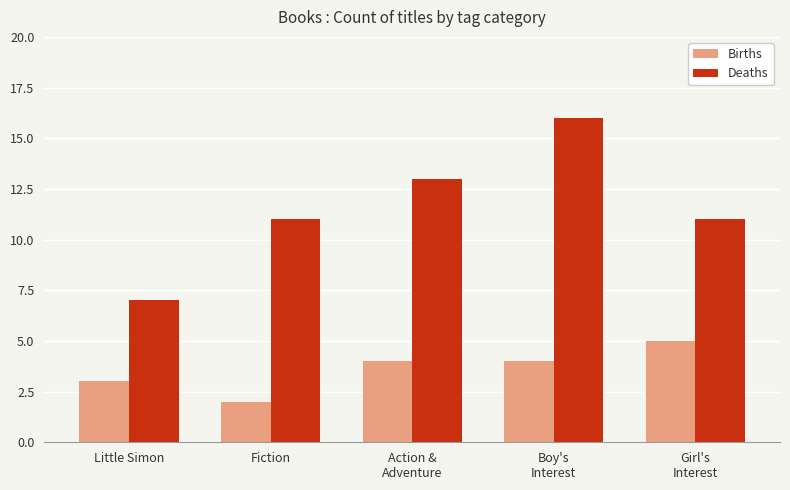

Rank the series by their maximum value, from lowest to highest.

Births, Deaths